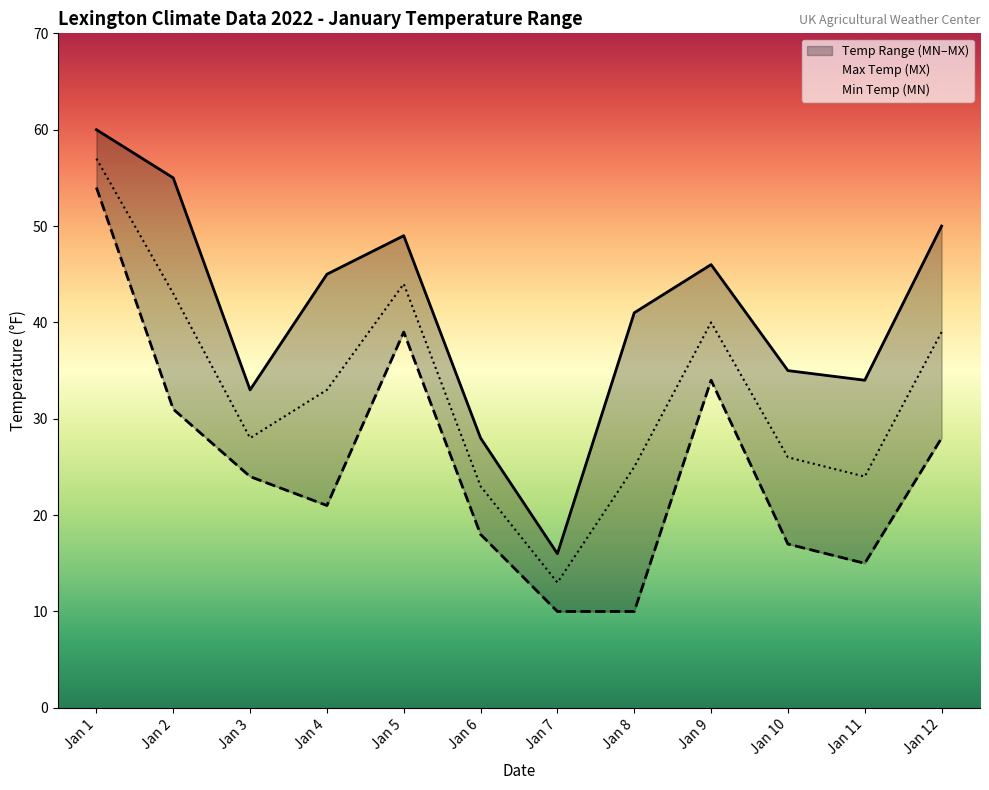

Which category has the highest value across all series?

Jan 1